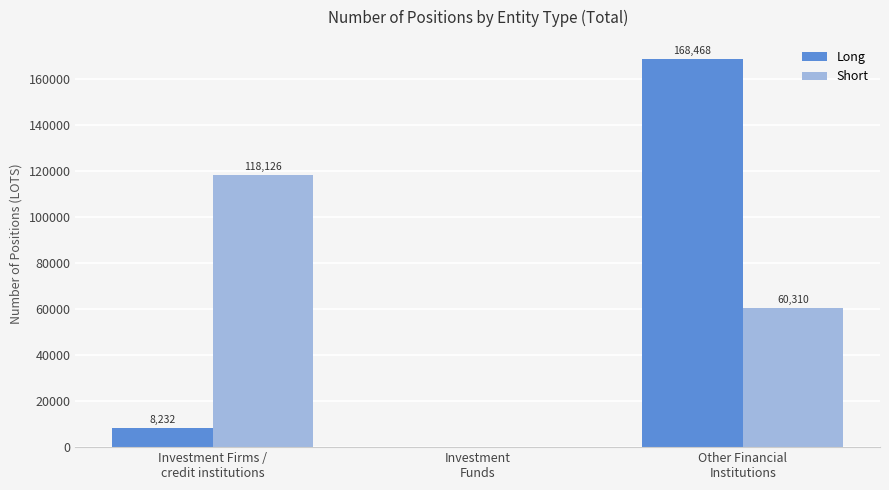

Is the value of Long at Investment
Funds greater than the value of Short at Investment Firms /
credit institutions?

No